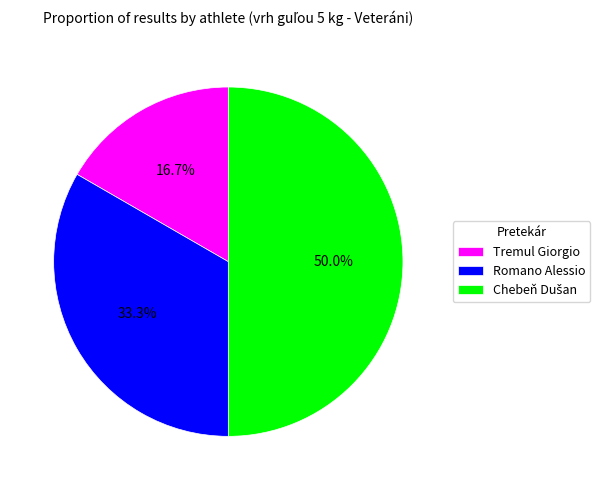

Is it true that Tremul Giorgio is 24% of the pie?

False